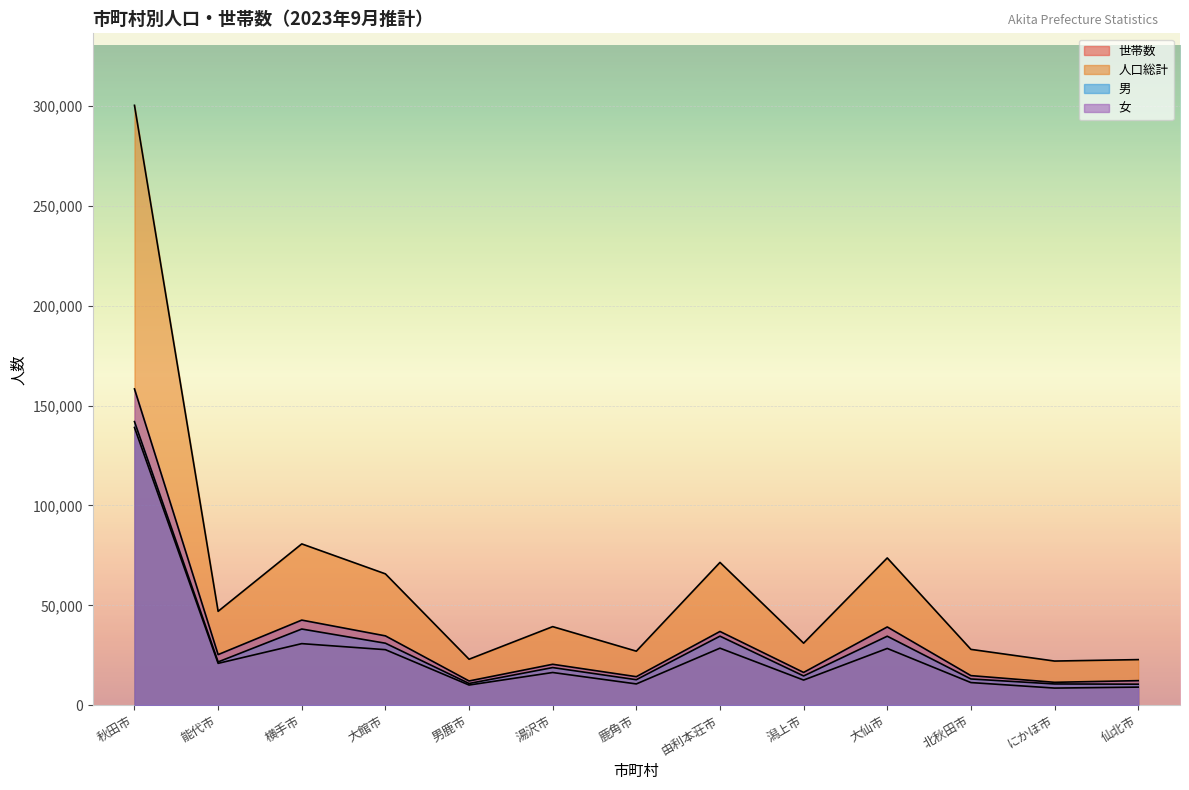

True or false: 人口総計 has more than 1 points higher than both neighbors.

True